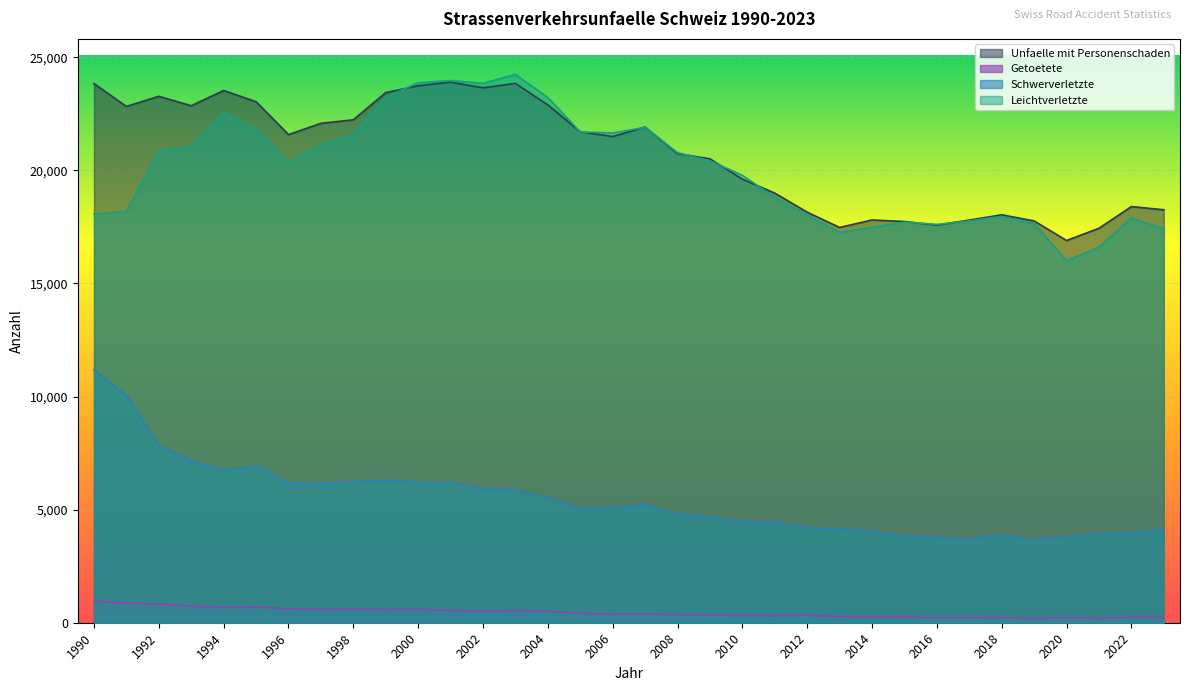

Is the value of Leichtverletzte at 2006 greater than the value of Schwerverletzte at 2016?

Yes